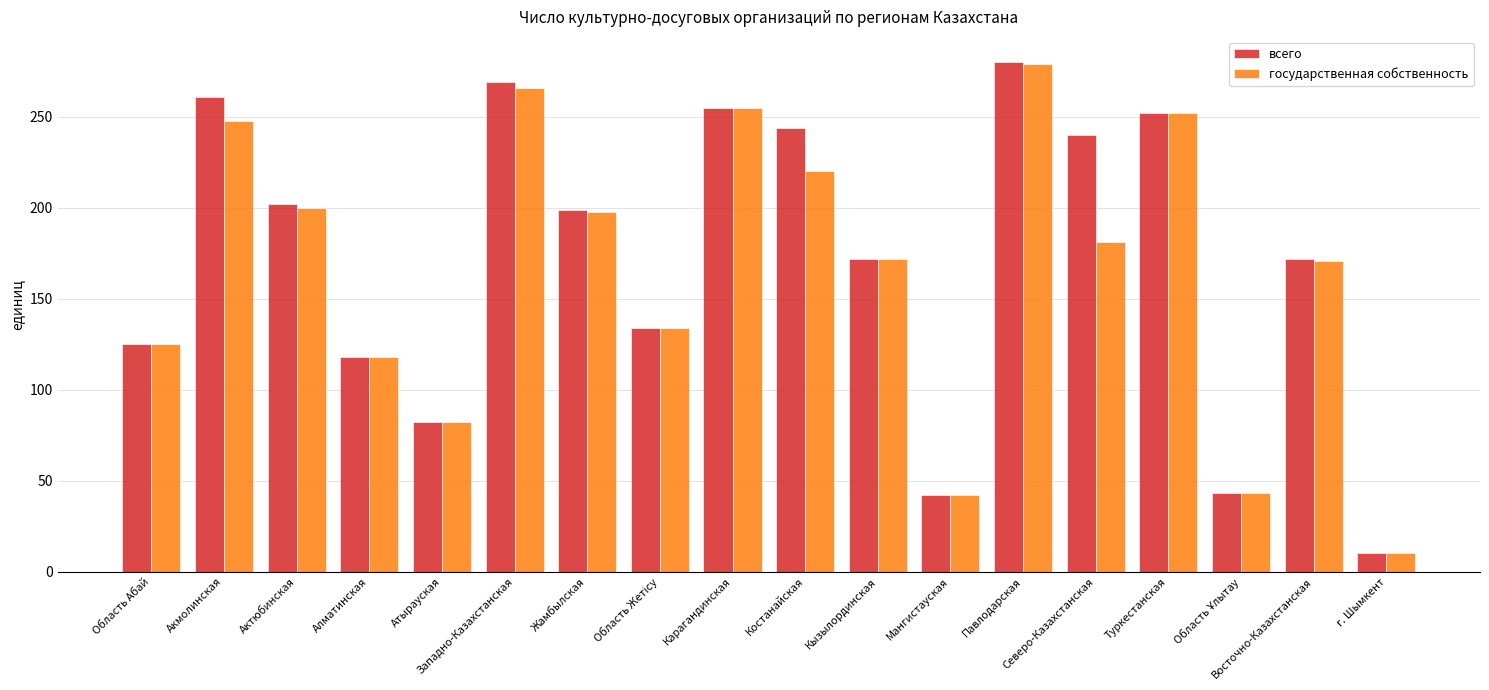

Count the number of categories in the chart.

18